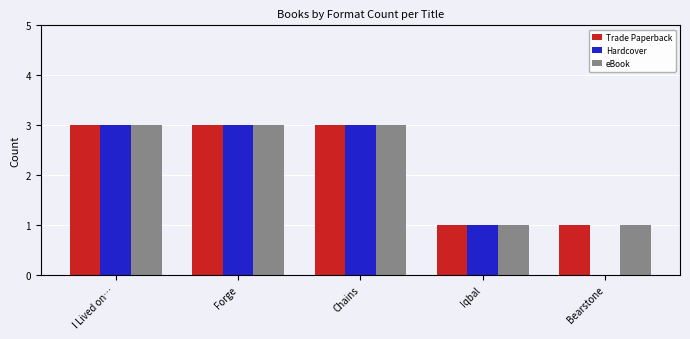

What is the sum of all eBook values?

11